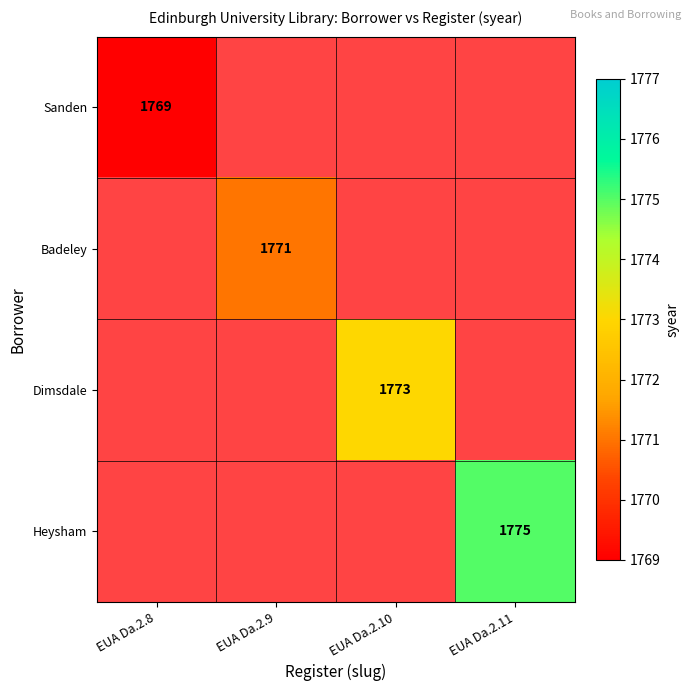

Count the number of categories in the chart.

4